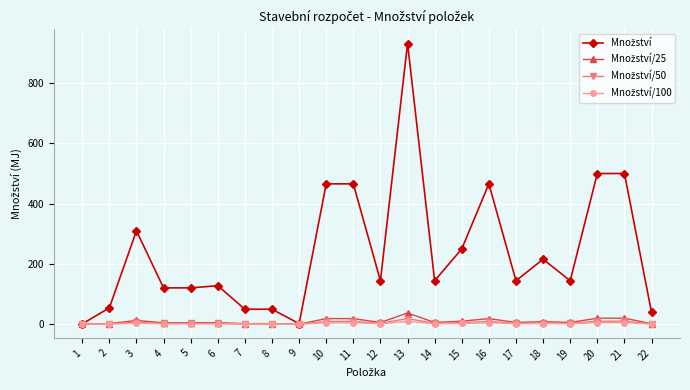

At which category is the sum across all series the highest?

13